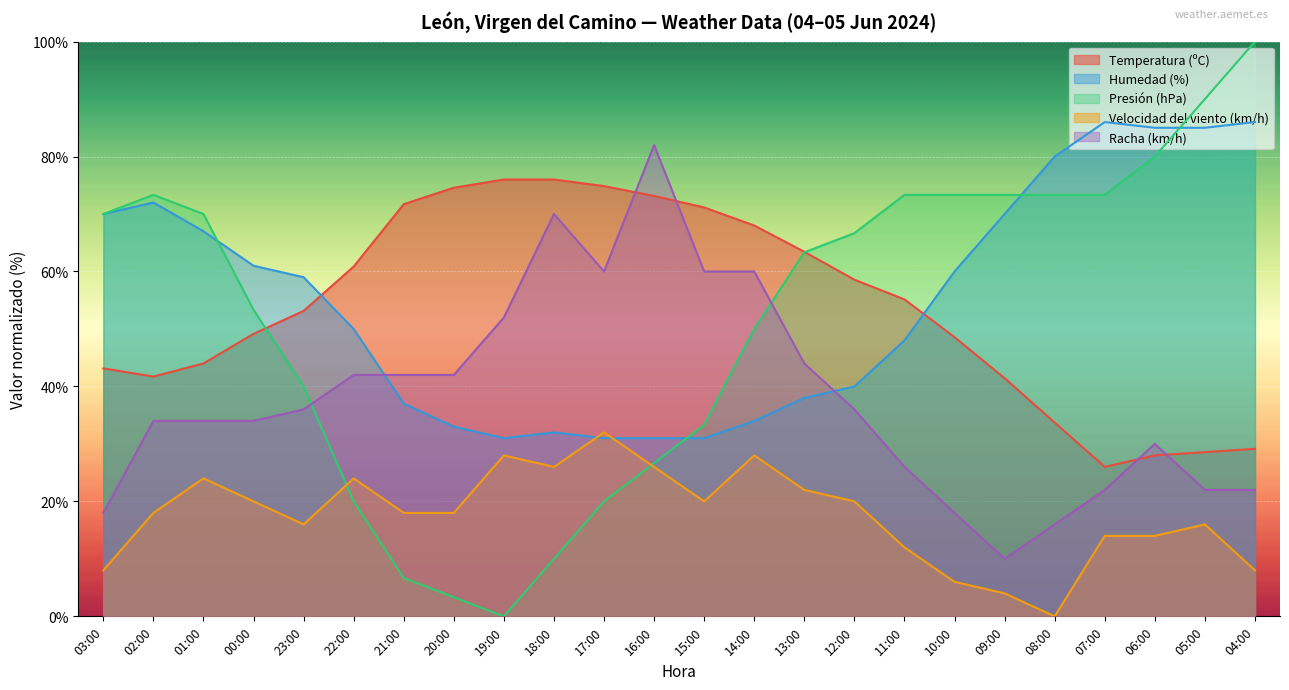

List the labels in order of Temperatura (ºC) value, largest first.

19:00, 18:00, 17:00, 20:00, 16:00, 21:00, 15:00, 14:00, 13:00, 22:00, 12:00, 11:00, 23:00, 00:00, 10:00, 01:00, 03:00, 02:00, 09:00, 08:00, 04:00, 05:00, 06:00, 07:00